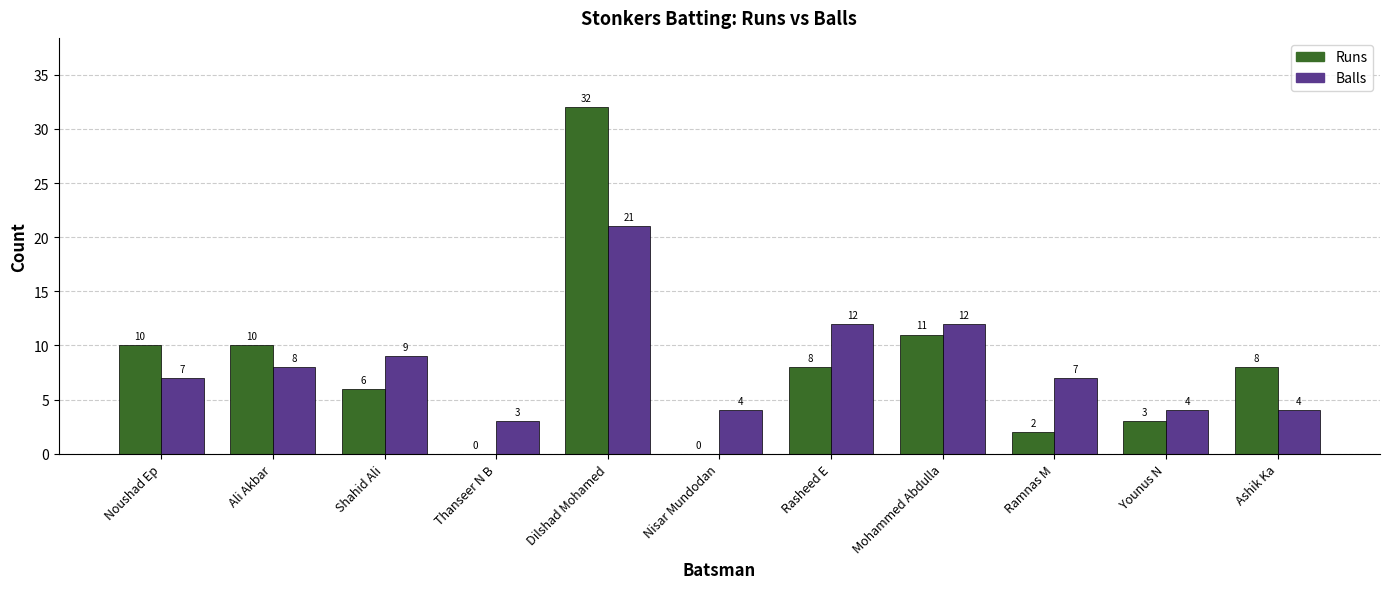

What value does the Balls series have at Mohammed Abdulla, to the nearest 5?

10